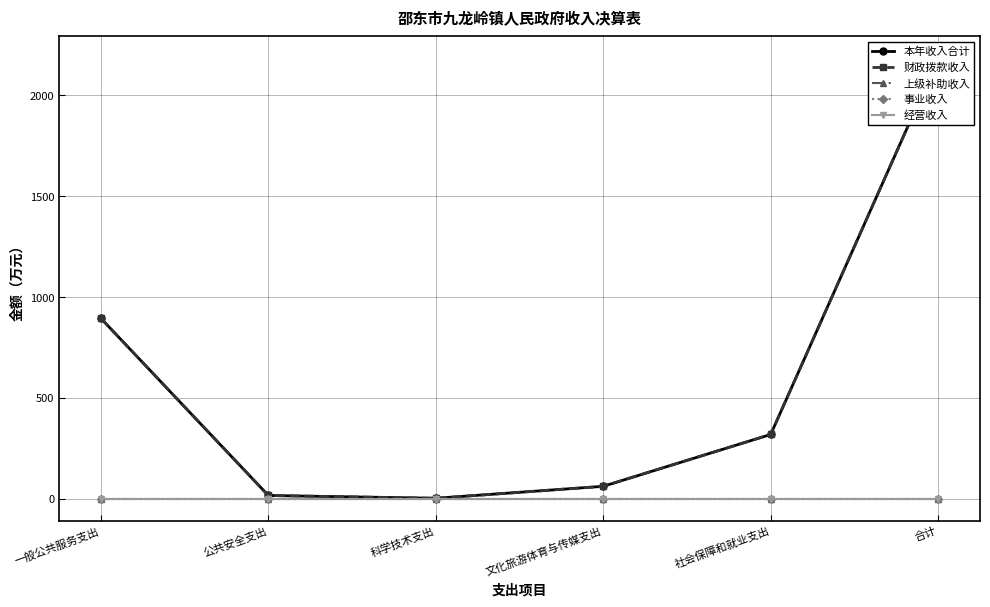

Reading left to right, what are all the values shown in this chart?

本年收入合计: 一般公共服务支出=894.5	公共安全支出=16.2	科学技术支出=2.5	文化旅游体育与传媒支出=61.7	社会保障和就业支出=318.9	合计=2183.1
财政拨款收入: 一般公共服务支出=894.5	公共安全支出=16.2	科学技术支出=2.5	文化旅游体育与传媒支出=61.7	社会保障和就业支出=318.9	合计=2183.1
上级补助收入: 一般公共服务支出=0.0	公共安全支出=0.0	科学技术支出=0.0	文化旅游体育与传媒支出=0.0	社会保障和就业支出=0.0	合计=0.0
事业收入: 一般公共服务支出=0.0	公共安全支出=0.0	科学技术支出=0.0	文化旅游体育与传媒支出=0.0	社会保障和就业支出=0.0	合计=0.0
经营收入: 一般公共服务支出=0.0	公共安全支出=0.0	科学技术支出=0.0	文化旅游体育与传媒支出=0.0	社会保障和就业支出=0.0	合计=0.0